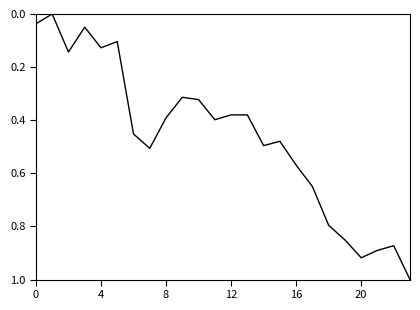

What is the greatest value displayed?

1.0